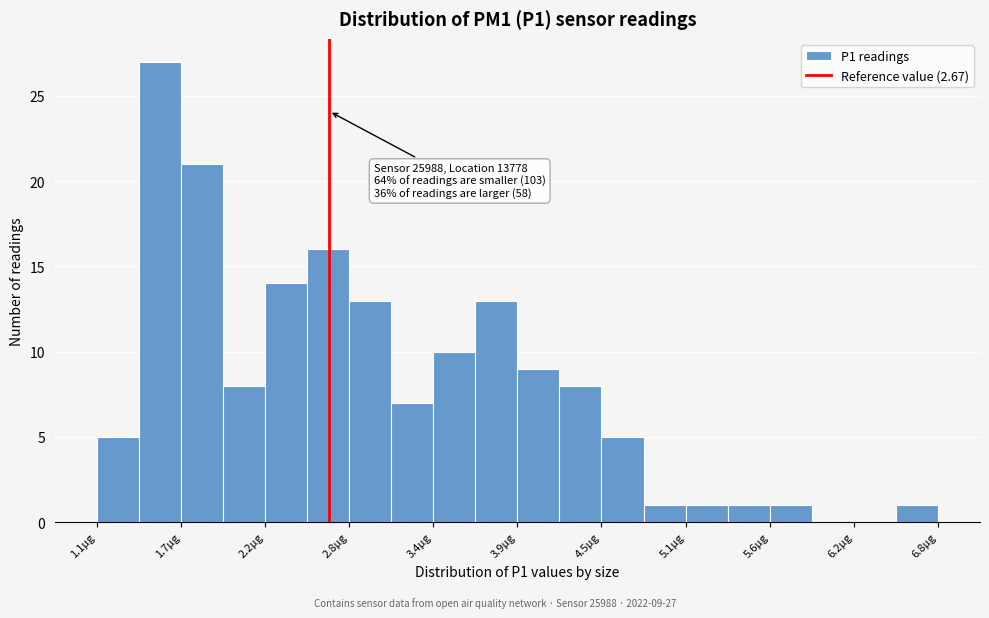

Read against the x-axis, roughly where is the centre of the tallest bar?

1.5